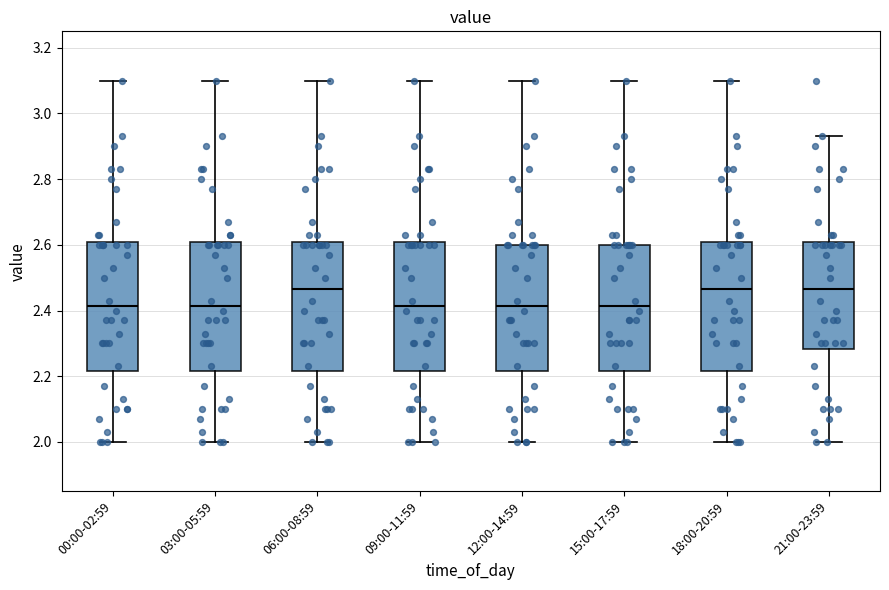

Reading left to right, read every box against the y-axis: the position of its median line, the range the box covers, and the ends of its whiskers. The values are not printed on the chart, so give them approximately, as read against the axis.

00:00-02:59: median 2.42, box 2.22 to 2.60, whiskers 2.00 to 3.10
03:00-05:59: median 2.42, box 2.22 to 2.60, whiskers 2.00 to 3.10
06:00-08:59: median 2.46, box 2.22 to 2.60, whiskers 2.00 to 3.10
09:00-11:59: median 2.42, box 2.22 to 2.60, whiskers 2.00 to 3.10
12:00-14:59: median 2.42, box 2.22 to 2.60, whiskers 2.00 to 3.10
15:00-17:59: median 2.42, box 2.22 to 2.60, whiskers 2.00 to 3.10
18:00-20:59: median 2.46, box 2.22 to 2.60, whiskers 2.00 to 3.10
21:00-23:59: median 2.46, box 2.28 to 2.60, whiskers 2.00 to 2.94